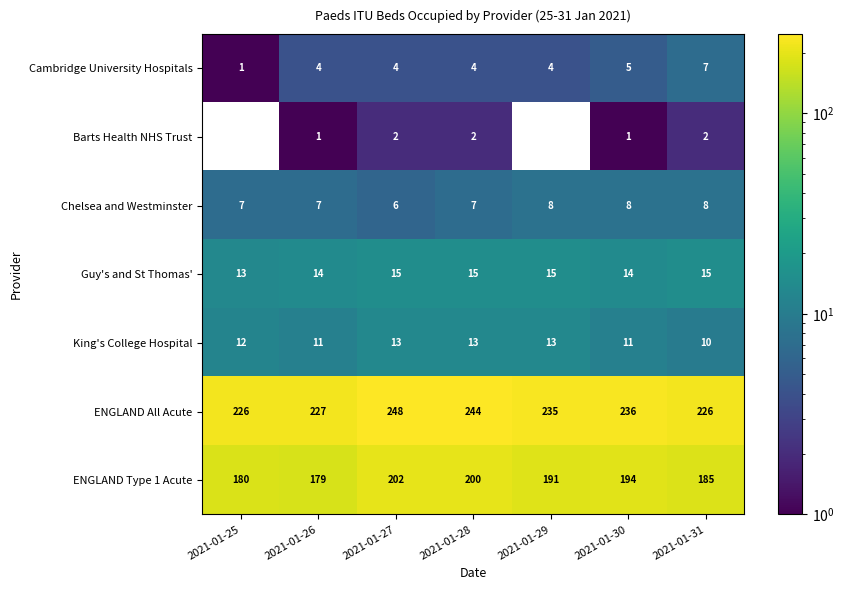

What is the sum of the Guy's and St Thomas' values at 2021-01-29 and 2021-01-27?

30